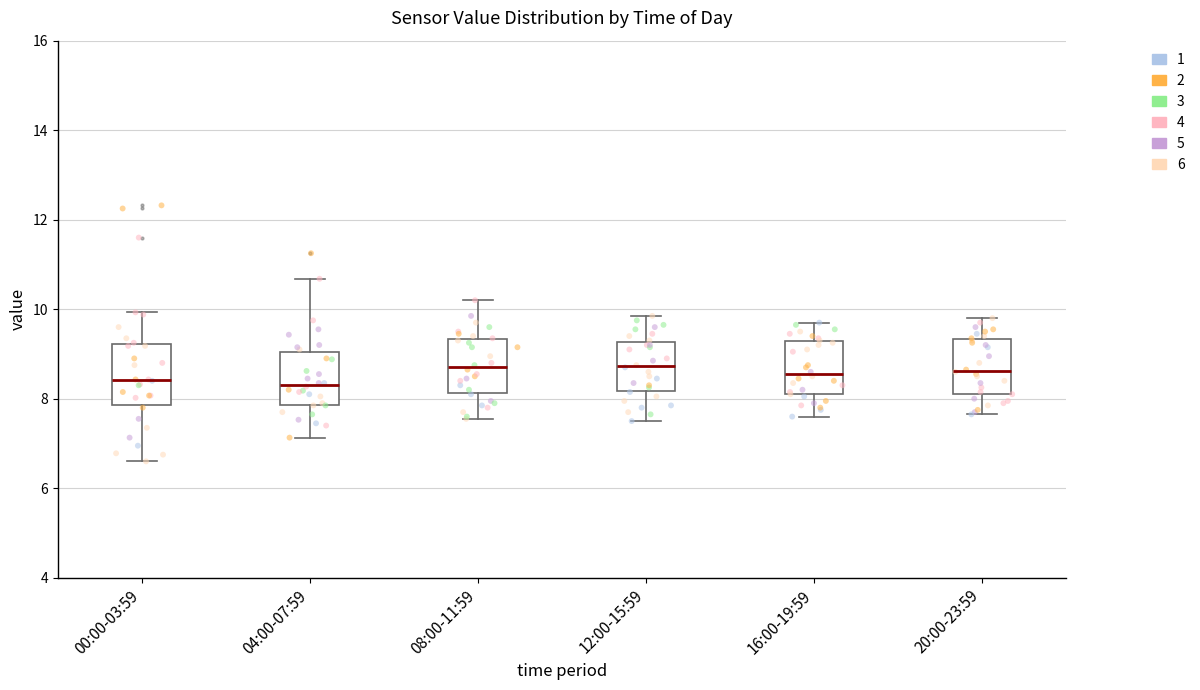

Reading left to right, transcribe this box plot: for each box, give where its median line is, the range the box spans, and where its two whiskers end, as read against the y-axis. The values are not printed on the chart, so give them approximately, as read against the axis.

00:00-03:59: median 8.4, box 7.8 to 9.2, whiskers 6.6 to 10.0
04:00-07:59: median 8.4, box 7.8 to 9.0, whiskers 7.2 to 10.6
08:00-11:59: median 8.8, box 8.2 to 9.4, whiskers 7.6 to 10.2
12:00-15:59: median 8.8, box 8.2 to 9.2, whiskers 7.6 to 9.8
16:00-19:59: median 8.6, box 8.2 to 9.2, whiskers 7.6 to 9.8
20:00-23:59: median 8.6, box 8.2 to 9.4, whiskers 7.6 to 9.8